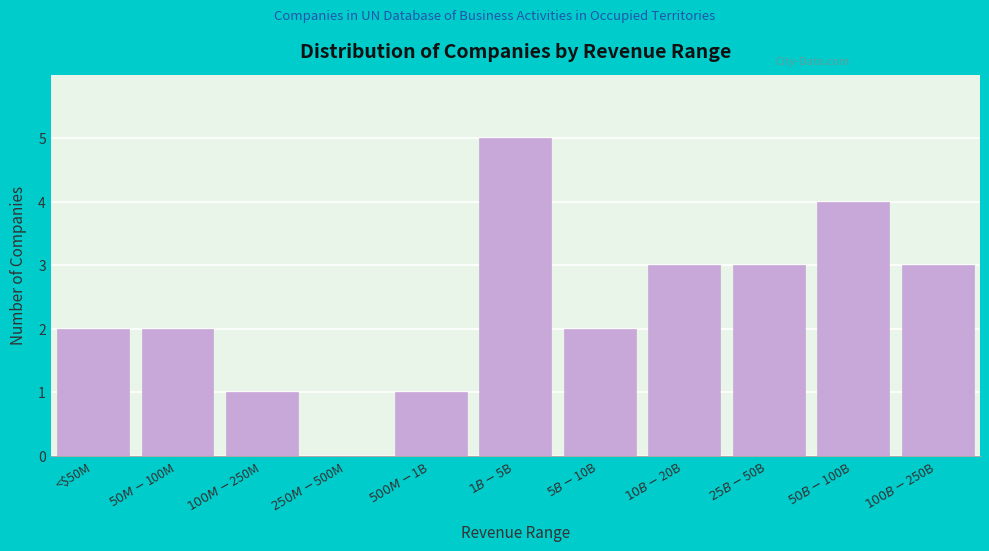

What is the maximum value shown in the chart?

5